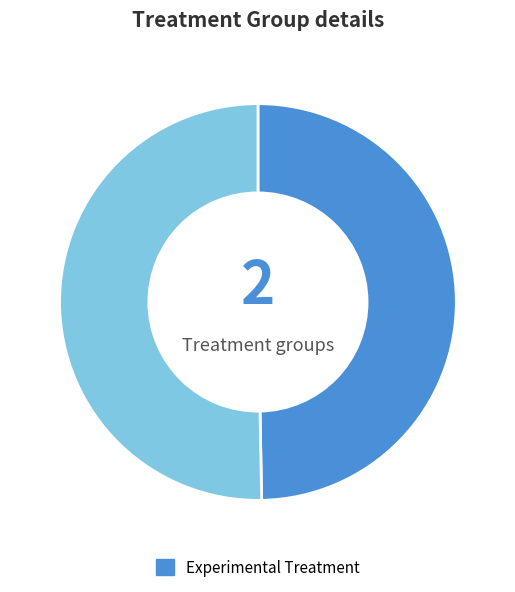

Is there a majority slice in this chart?

Yes